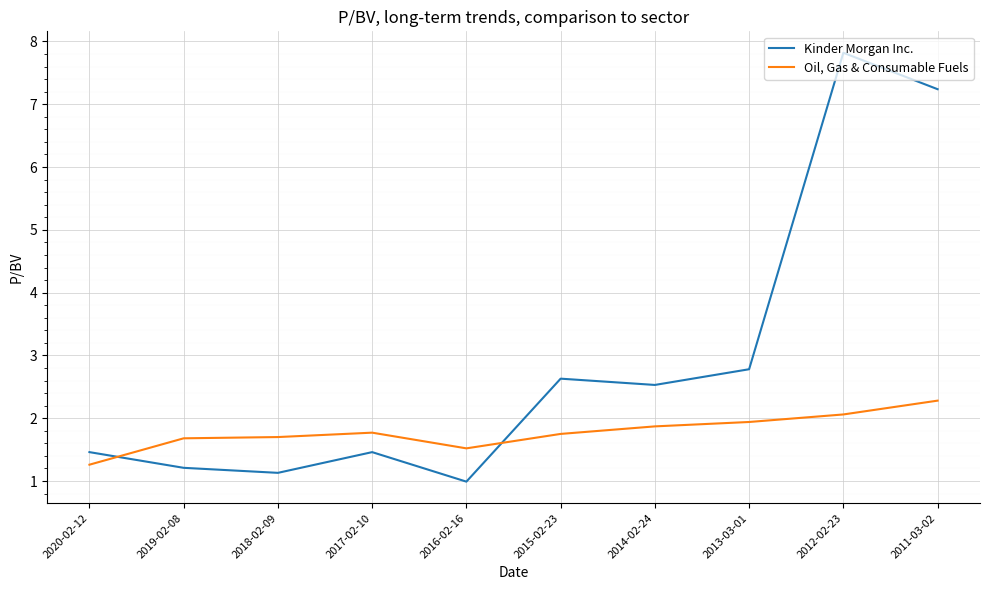

What is the average value of the Kinder Morgan Inc. series?

2.9